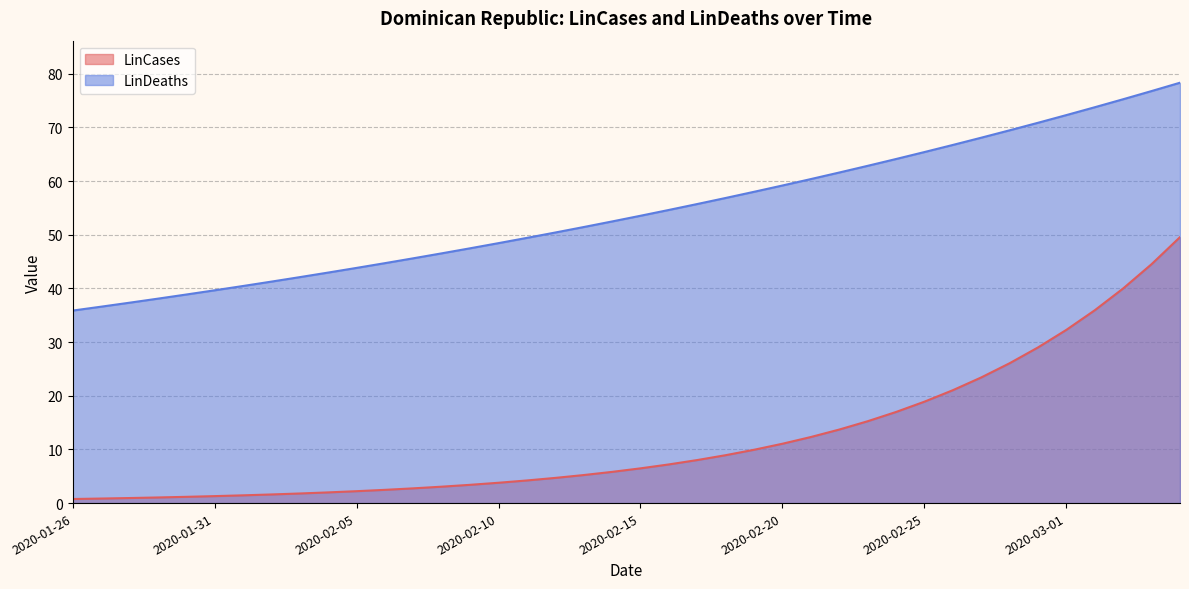

What is the difference between the LinCases values at 2020-02-24 and 2020-02-10?

13.2